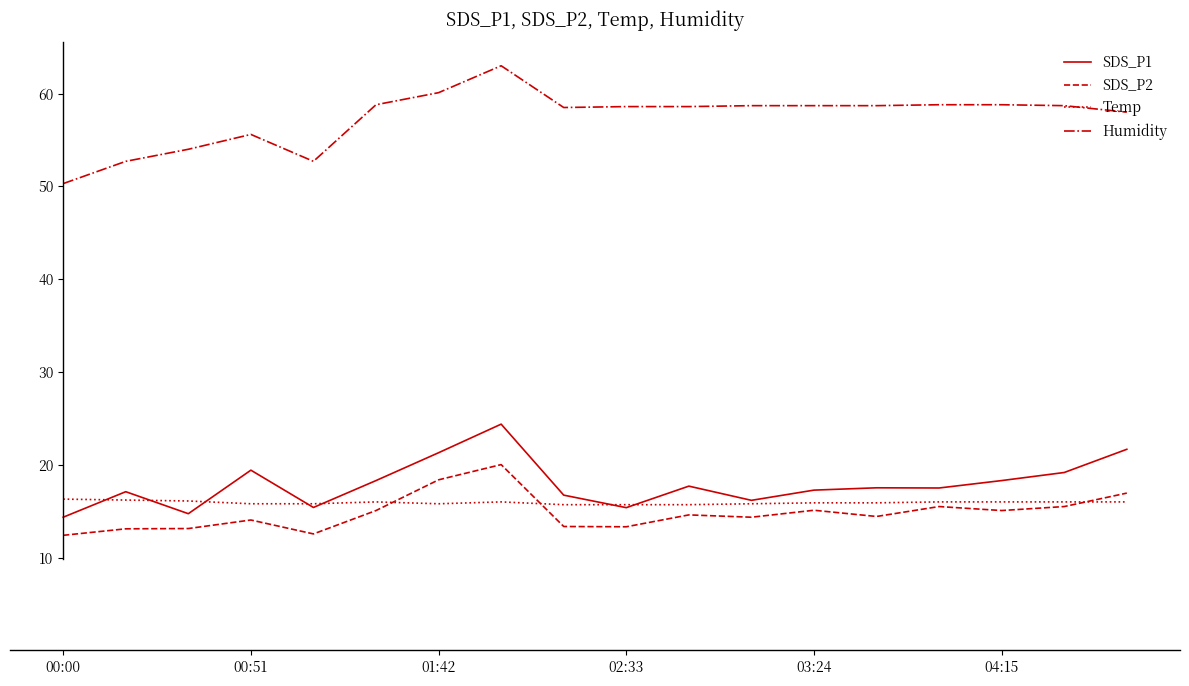

What is the smallest value displayed?

12.4